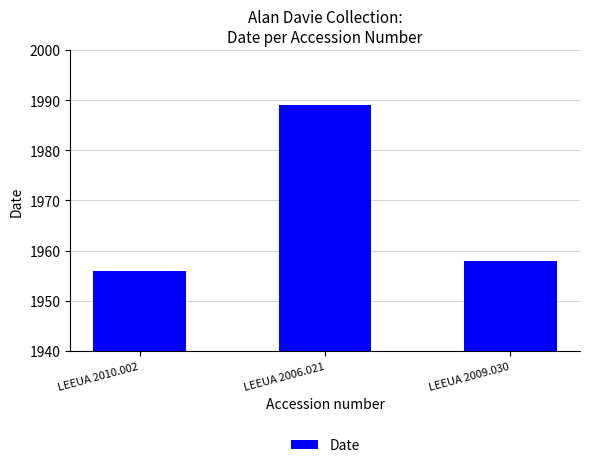

True or false: the data shows 1989 at LEEUA 2006.021.

True